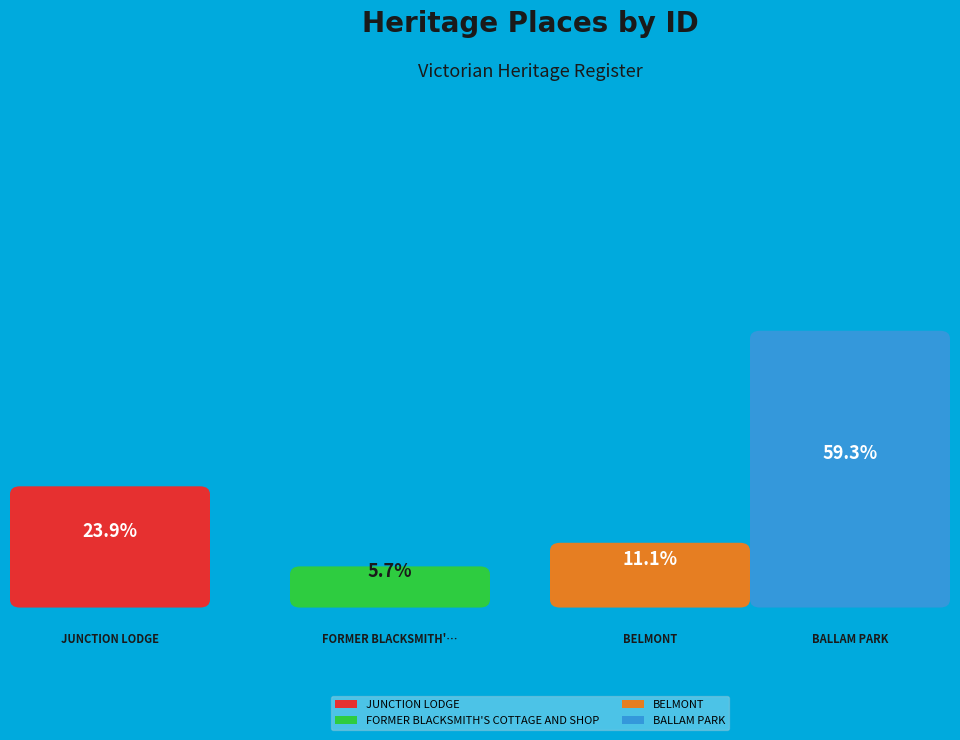

Rank the categories by value from highest to lowest.

BALLAM PARK, JUNCTION LODGE, BELMONT, FORMER BLACKSMITH'S COTTAGE AND SHOP